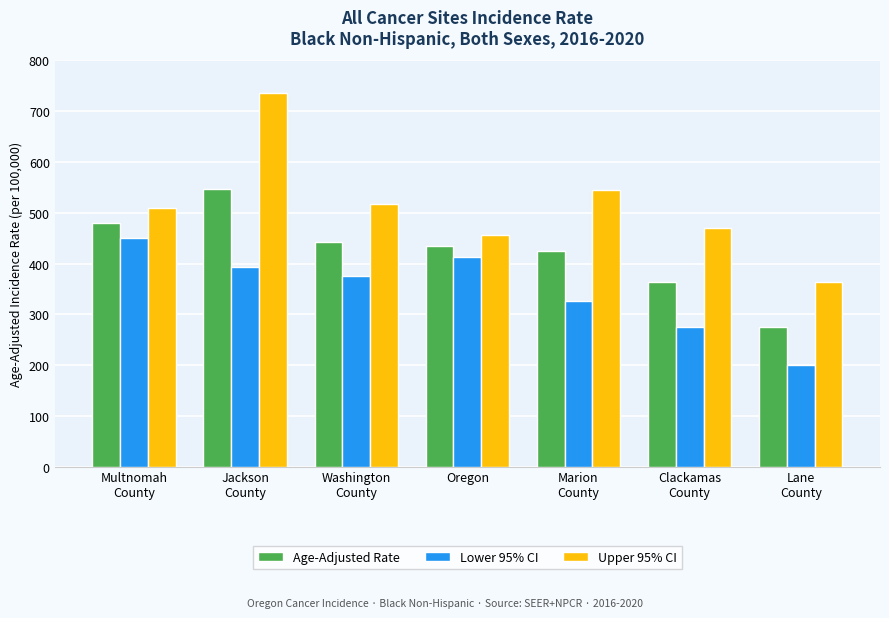

True or false: Upper 95% CI has a value of 517.1 at Washington
County.

True